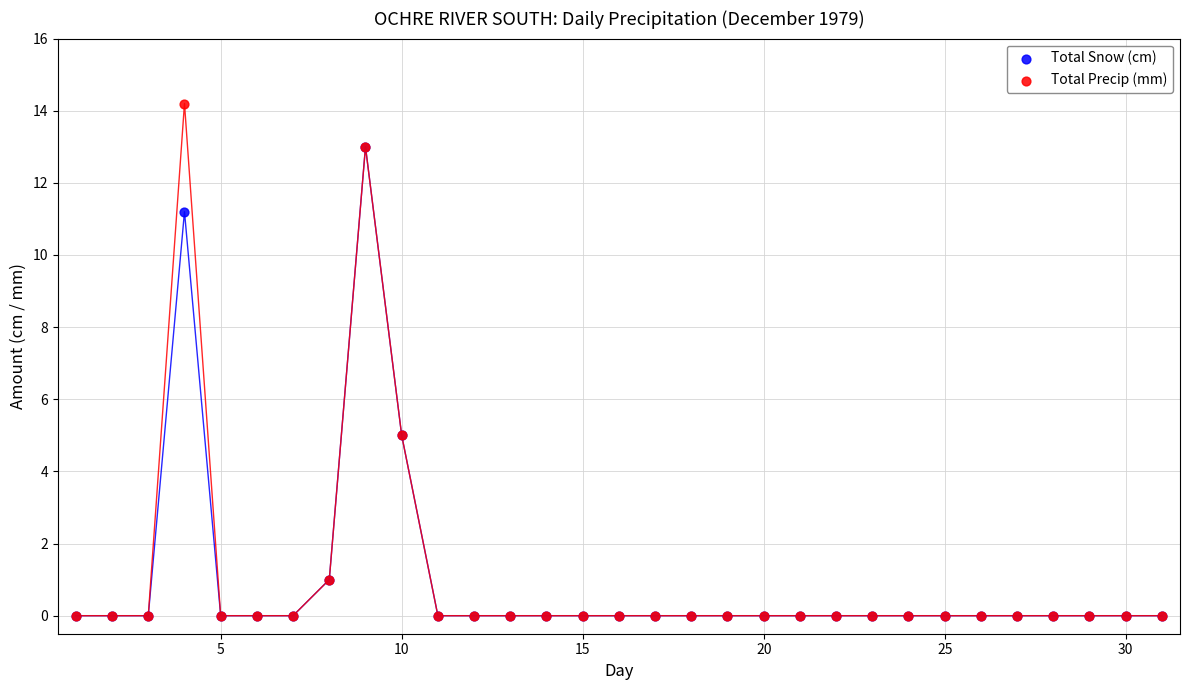

Which series has the widest spread of Y values?

Total Precip (mm)